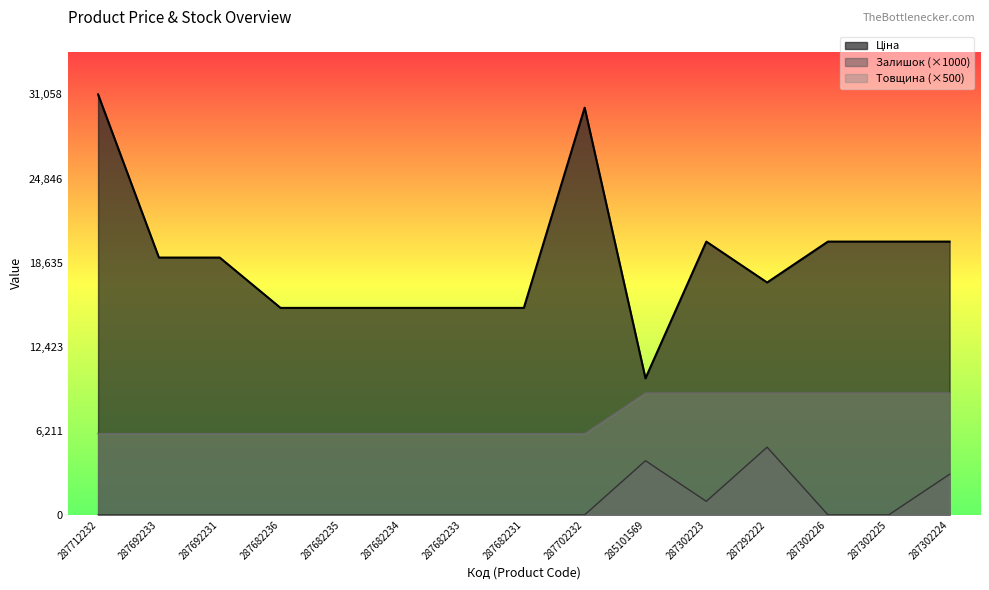

Between 287302225 and 285101569, which is larger?

287302225